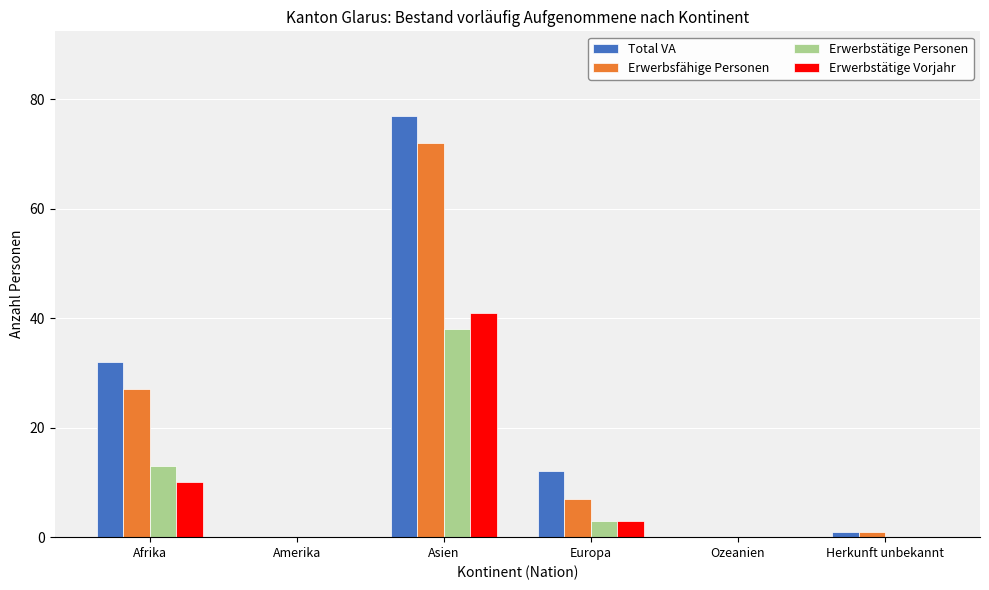

What is the maximum value shown in the chart?

77